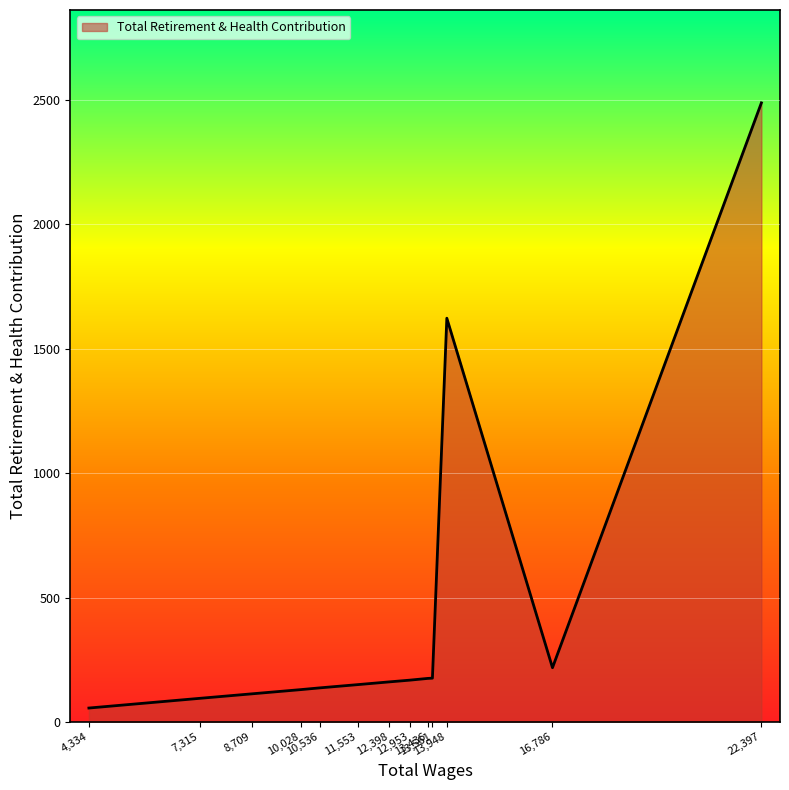

What is the greatest value displayed?

2487